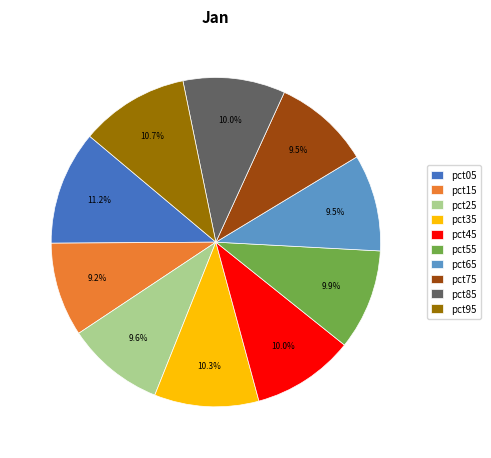

Is there a majority slice in this chart?

No